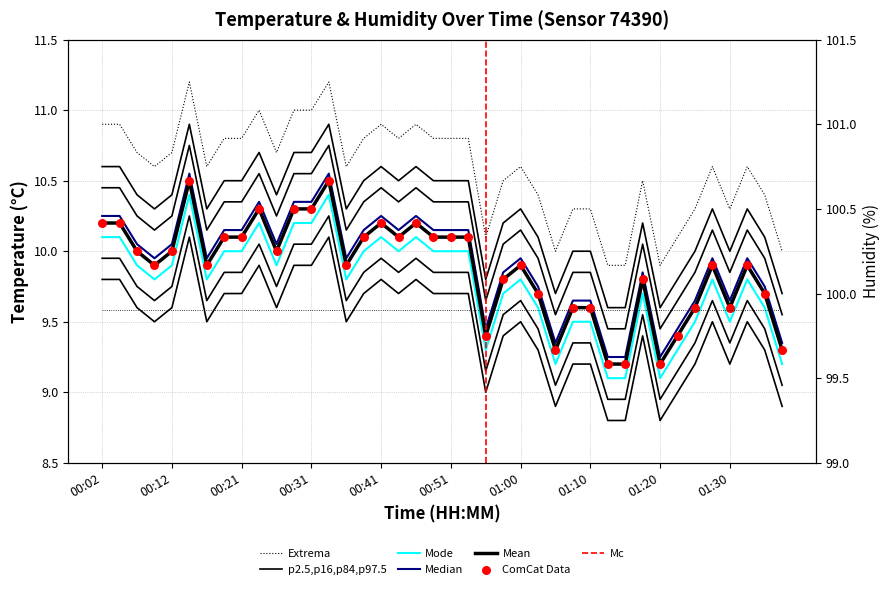

What is the change in value from 01:00 to 01:25?

-0.3